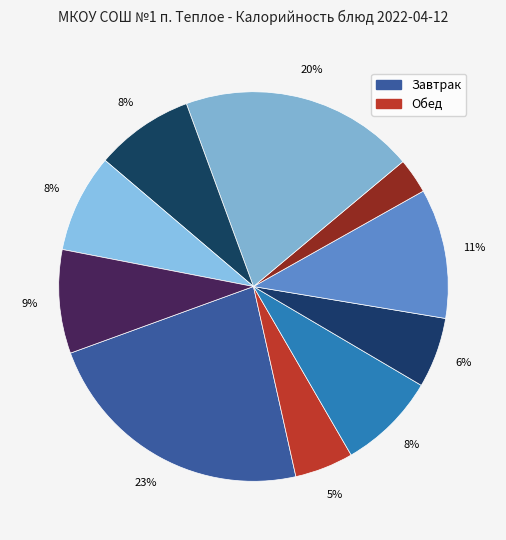

How many segments does this pie chart have?

10